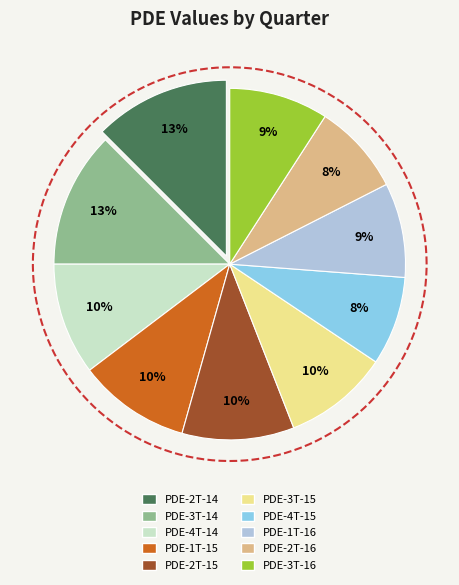

To the nearest percent, what percentage of the pie is PDE-2T-15?

10%